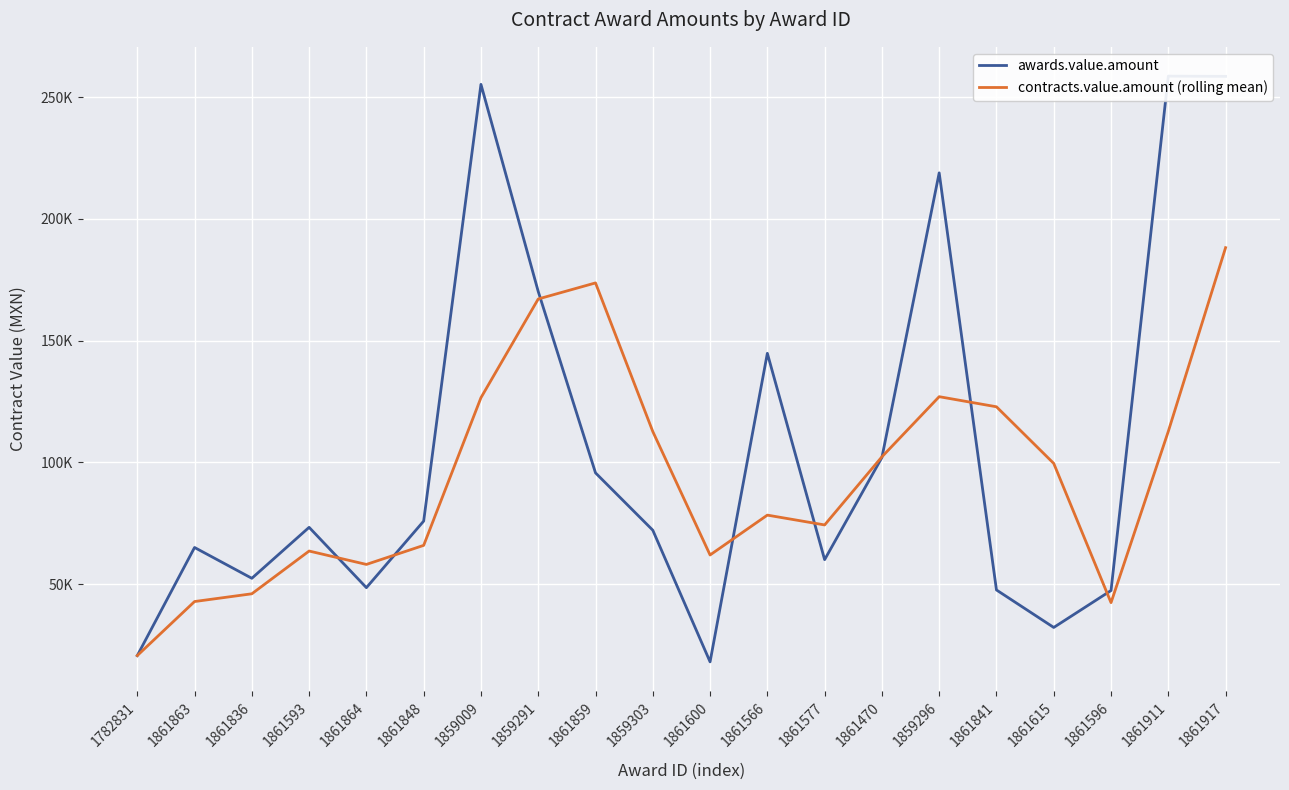

What is the difference between the highest and lowest values at 1859291?

3079.2